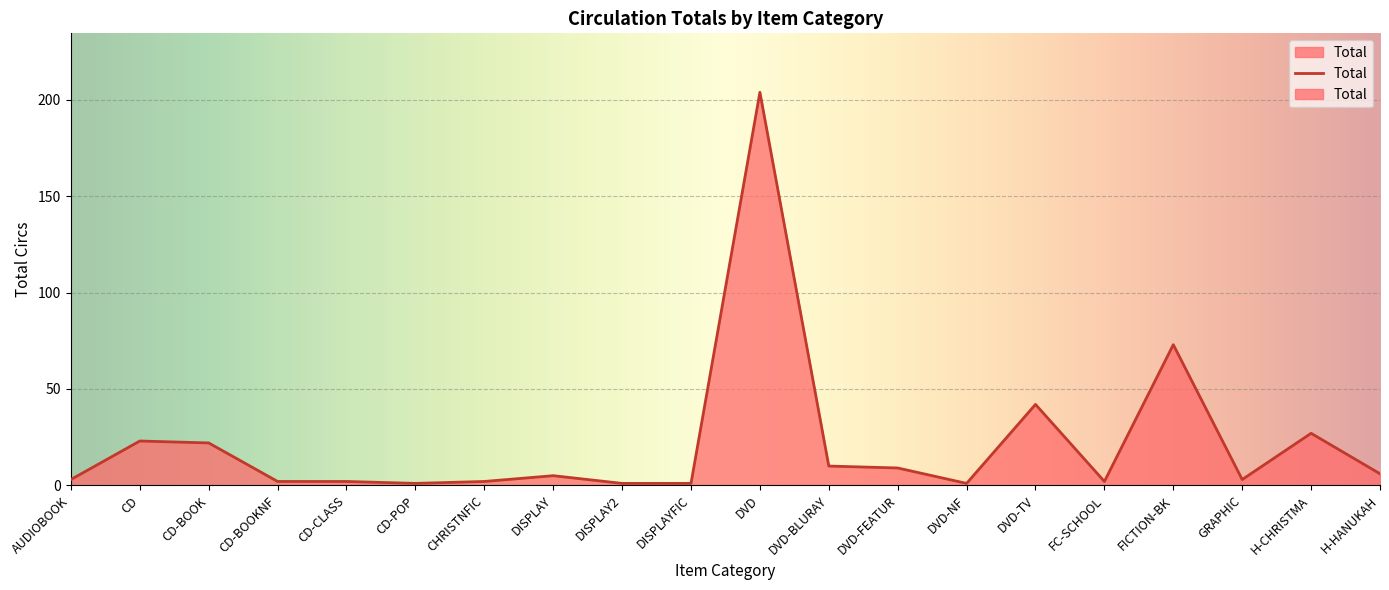

Which has a higher value, AUDIOBOOK or H-CHRISTMA?

H-CHRISTMA